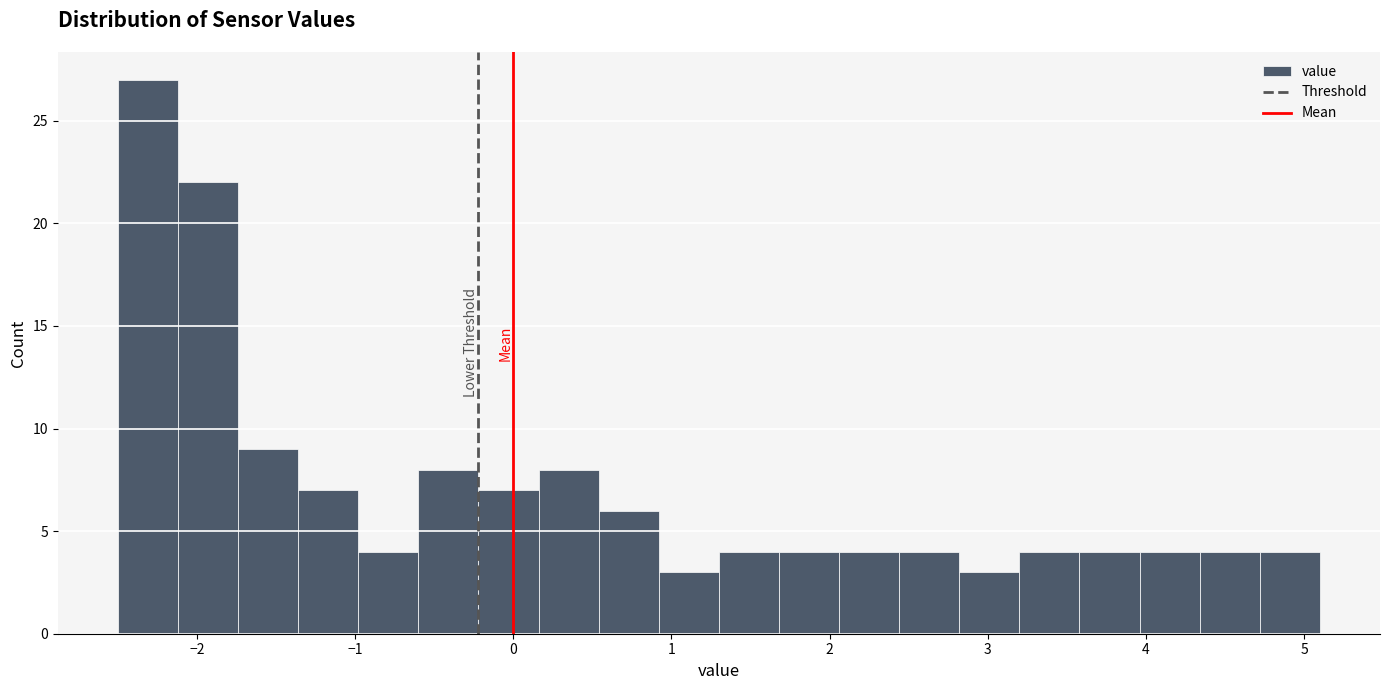

Around what value on the x-axis is the tallest bar? Give the approximate position of its centre, as read against the axis.

-2.3